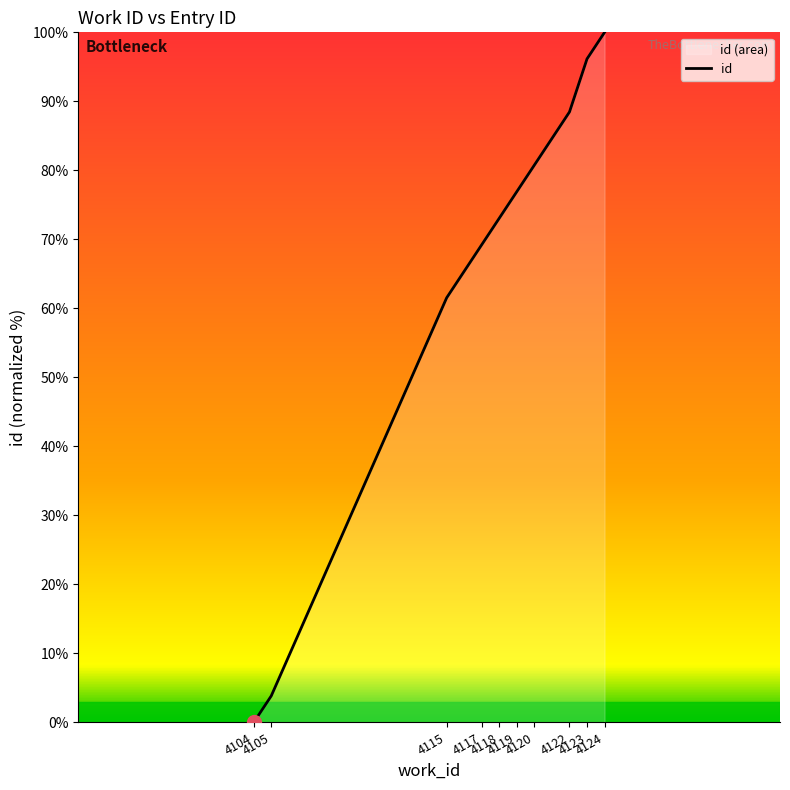

At which category does the chart reach its peak across all series?

4124